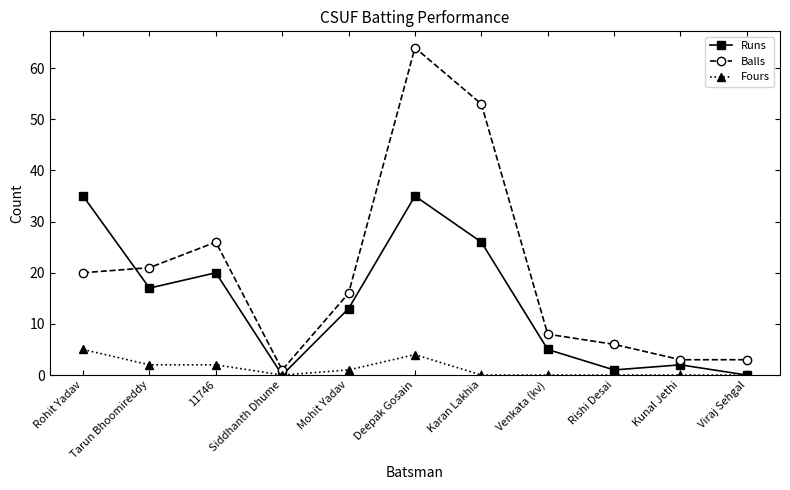

How many categories are shown in the chart?

11